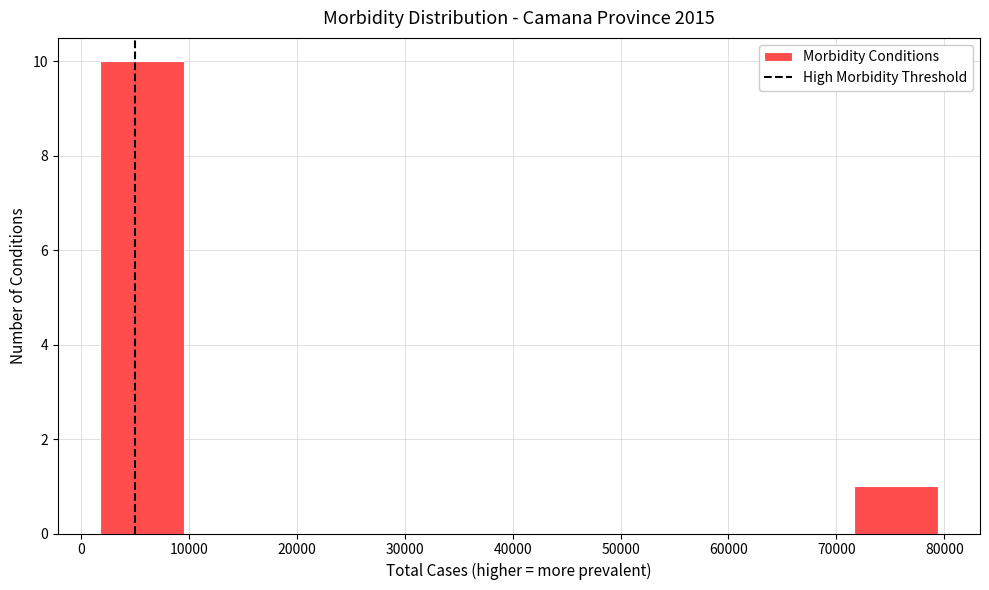

Over which range of the x-axis is the bar tallest?

2000 to 10000